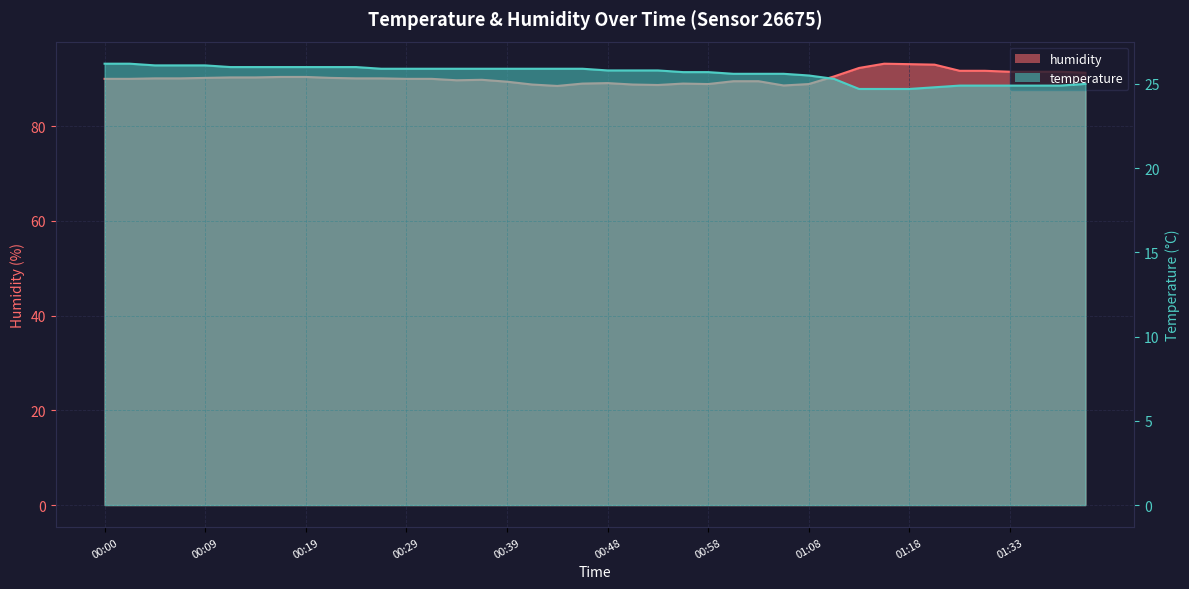

What is the lowest value of the humidity series?

88.5